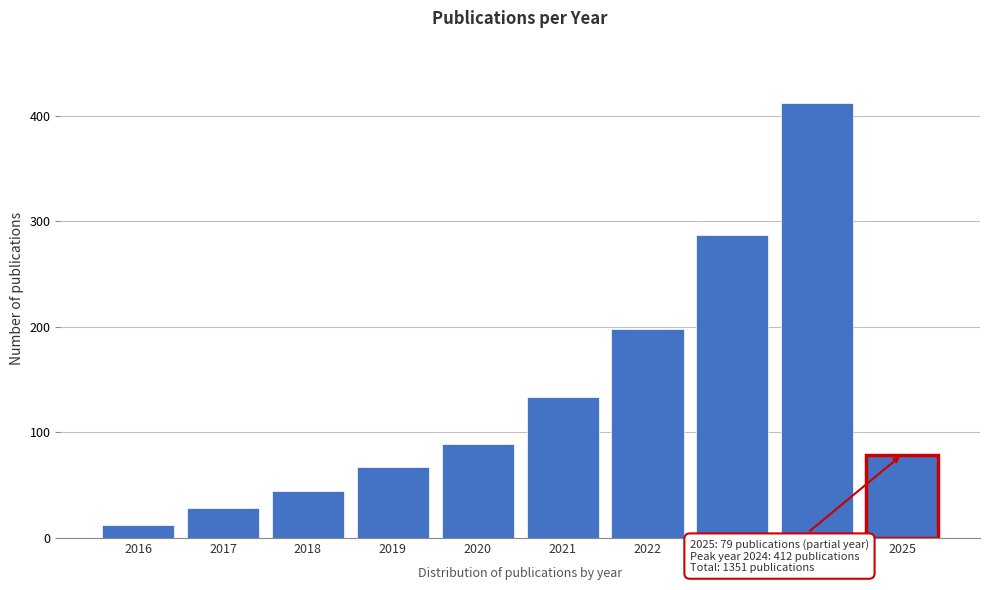

Reading left to right, extract all data points from this chart.

12	28	45	67	89	134	198	287	412	79